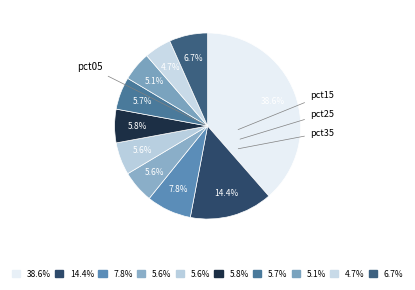

How many slices are in this pie chart?

10